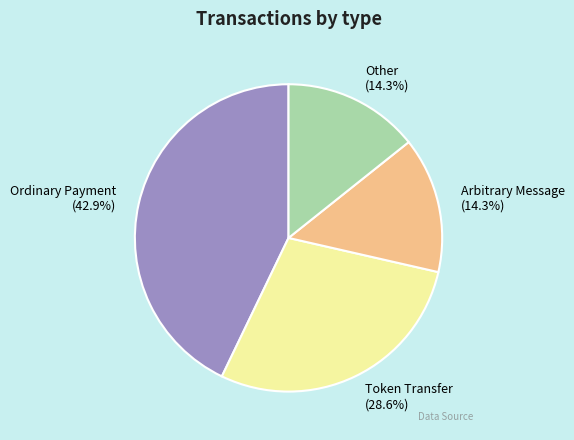

To the nearest percent, what is the average slice percentage?

25%